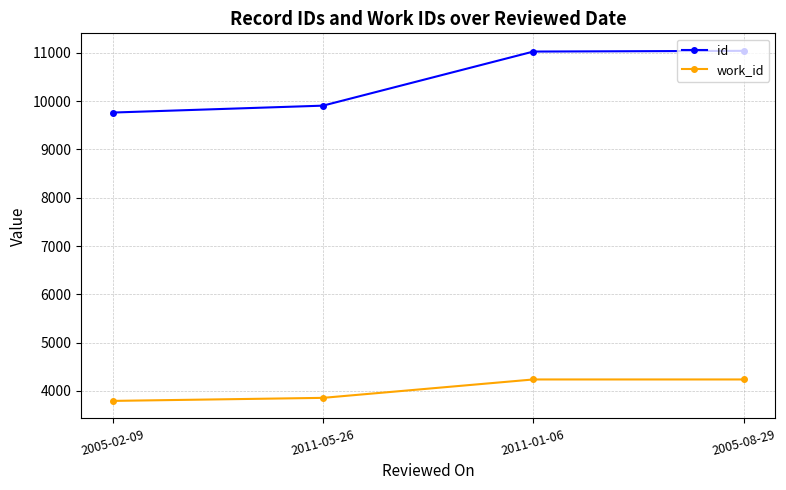

At which label is work_id closest to 4016?

2011-05-26